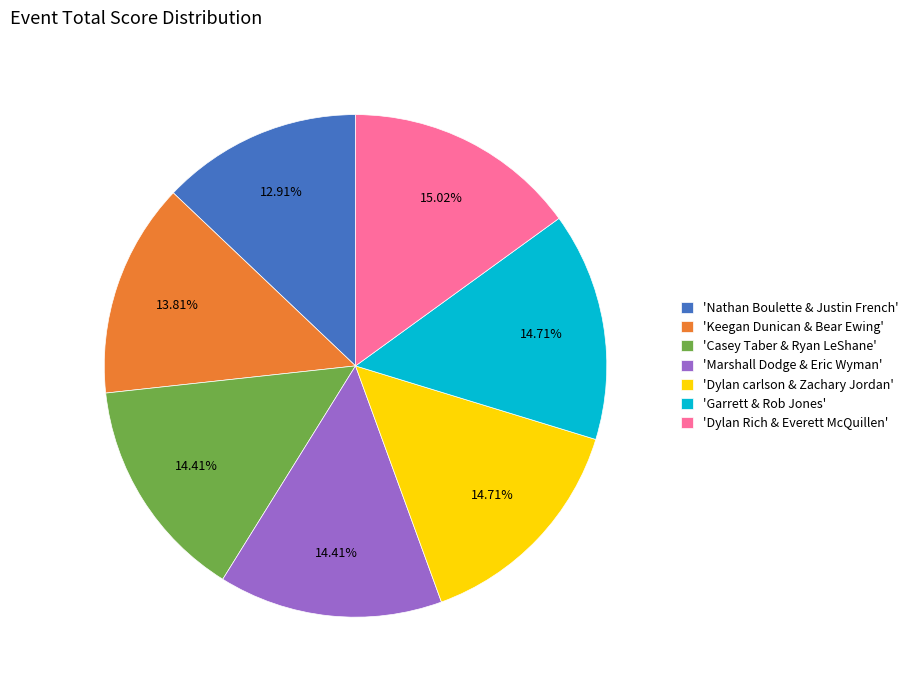

Is there a majority slice in this chart?

No